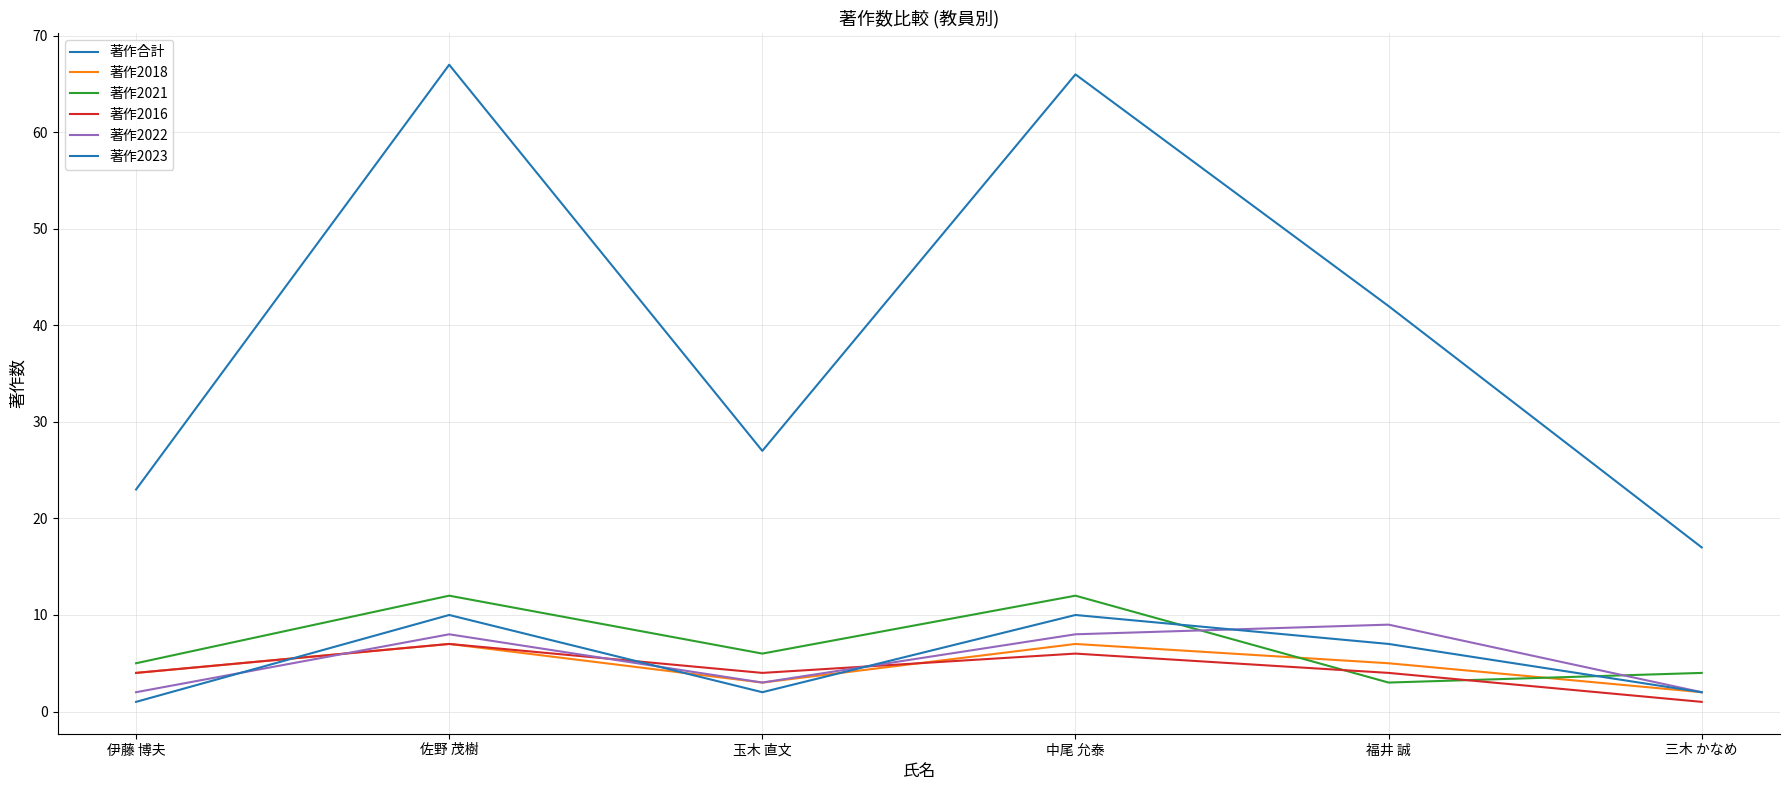

How many lines are shown in the chart?

6